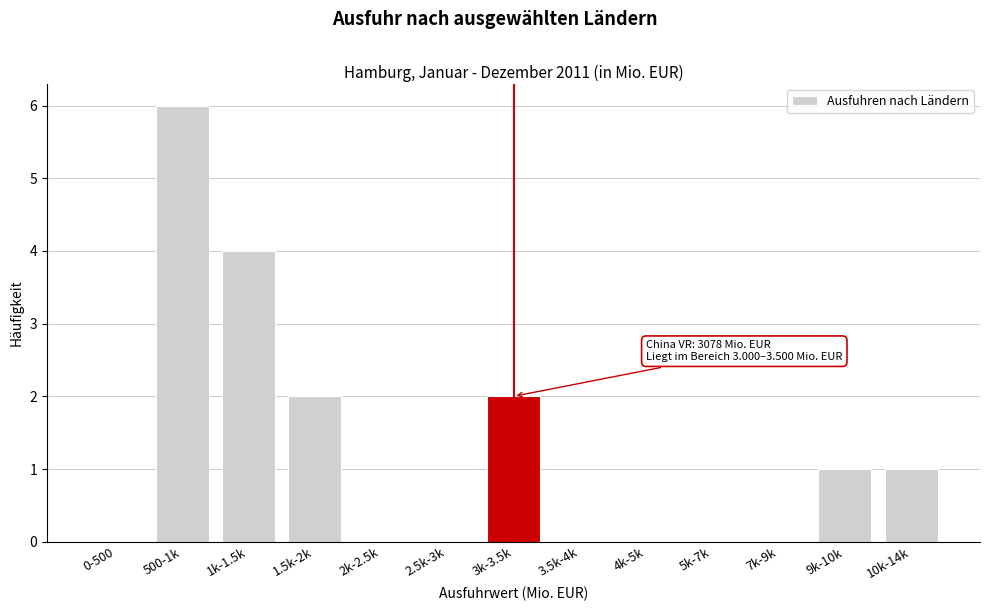

Reading left to right, transcribe all the data shown in this chart.

0-500=0	500-1k=6	1k-1.5k=4	1.5k-2k=2	2k-2.5k=0	2.5k-3k=0	3k-3.5k=2	3.5k-4k=0	4k-5k=0	5k-7k=0	7k-9k=0	9k-10k=1	10k-14k=1